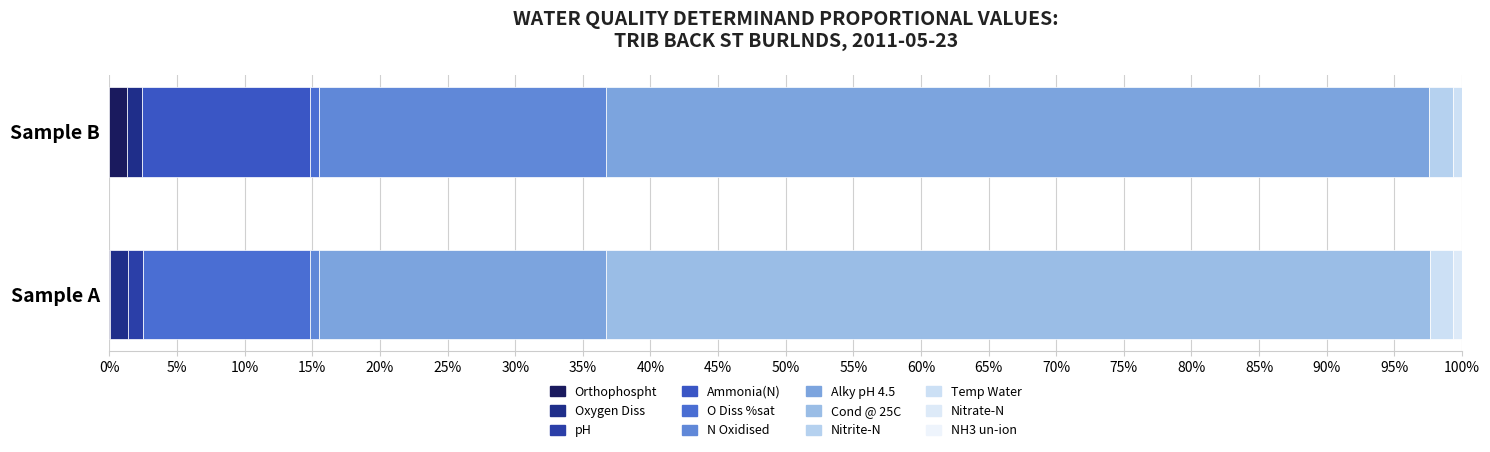

What is the average value?

60.9